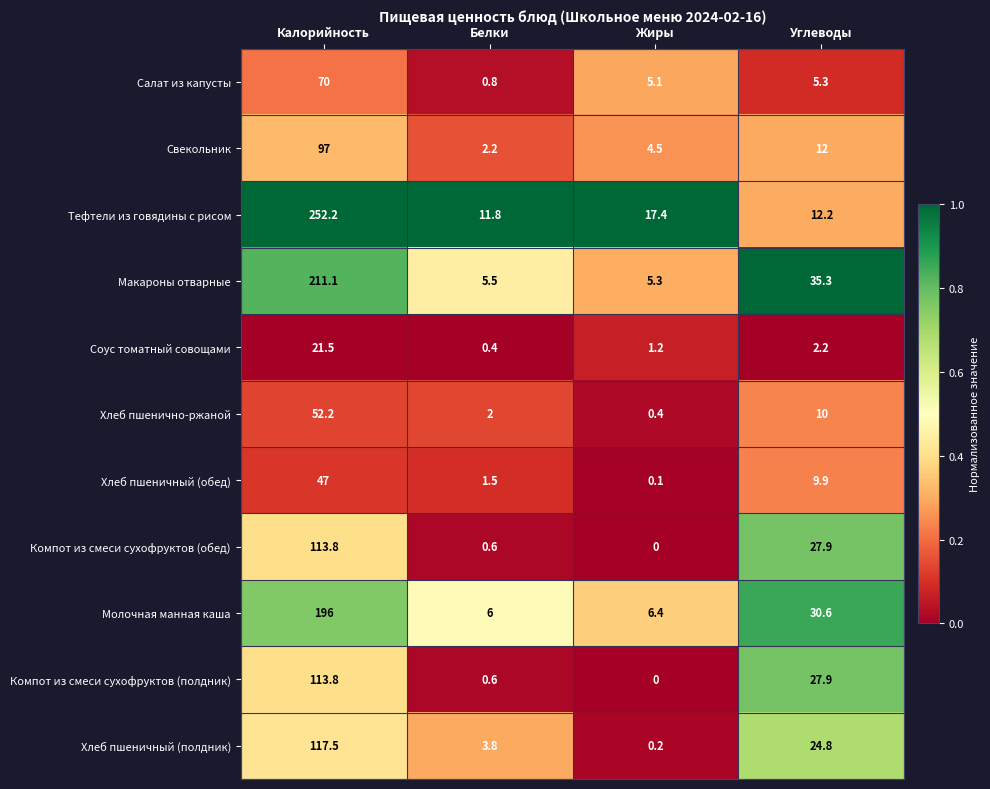

What is the total value across all series at Жиры?

40.6